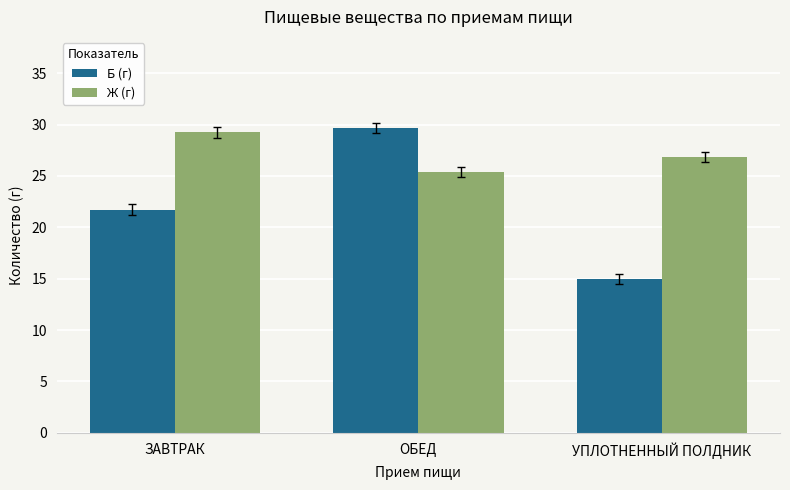

What is the lowest value of the Б (г) series?

15.0